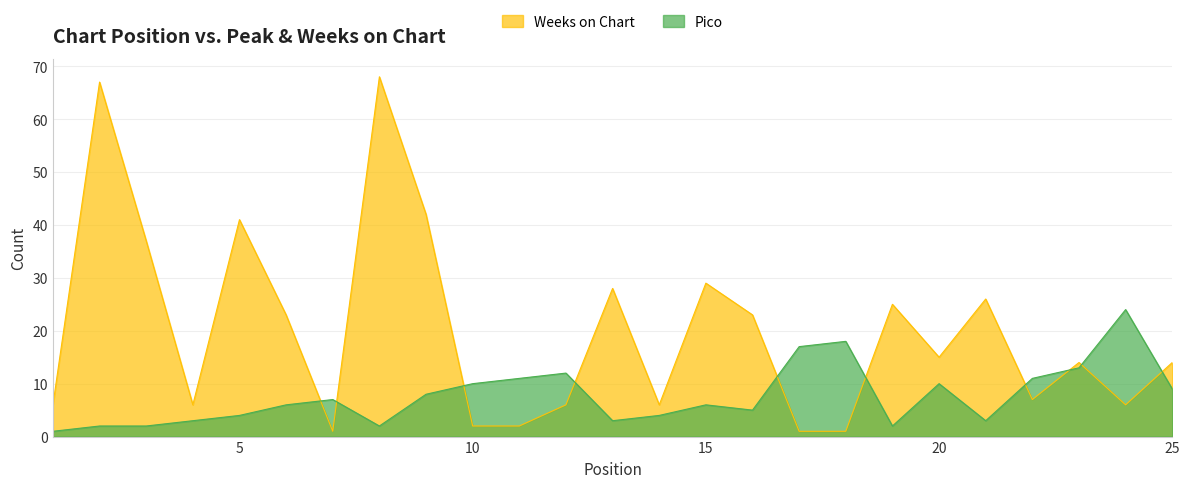

Which series ends up on top after the final intersection of Weeks on Chart and Pico?

Weeks on Chart